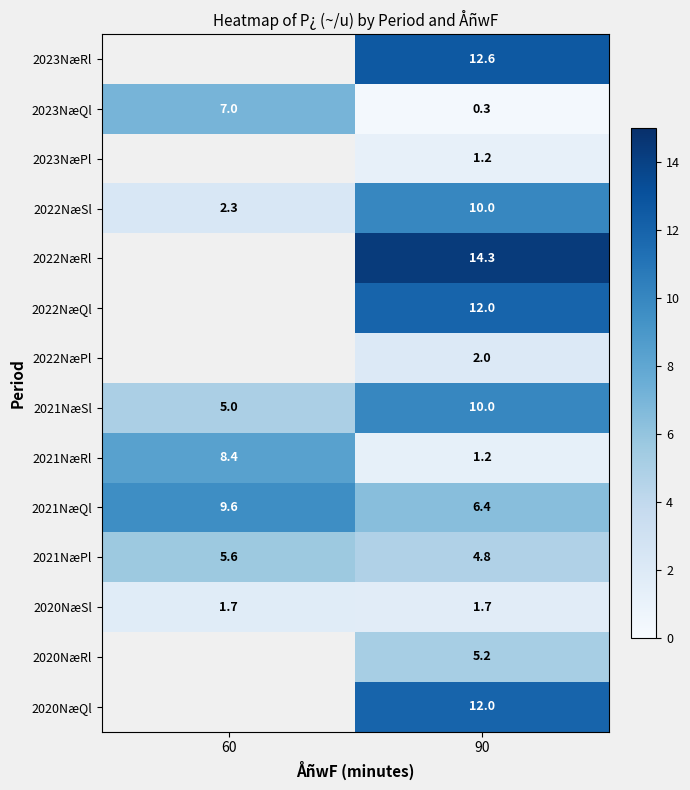

At which category does the chart reach its minimum across all series?

90